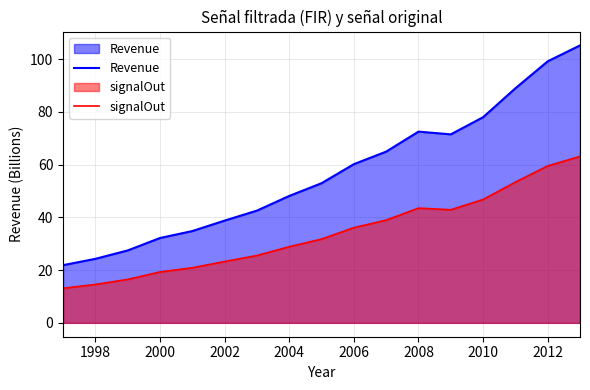

Which series has the largest total across all categories?

Revenue